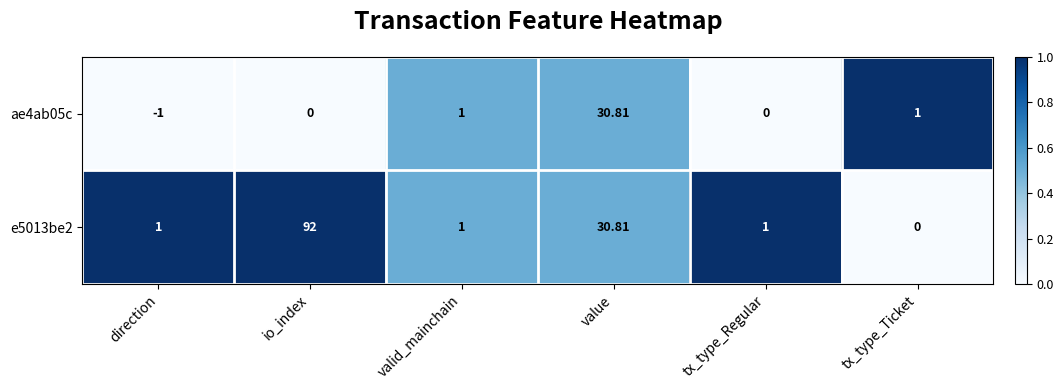

What is the greatest value displayed?

92.0